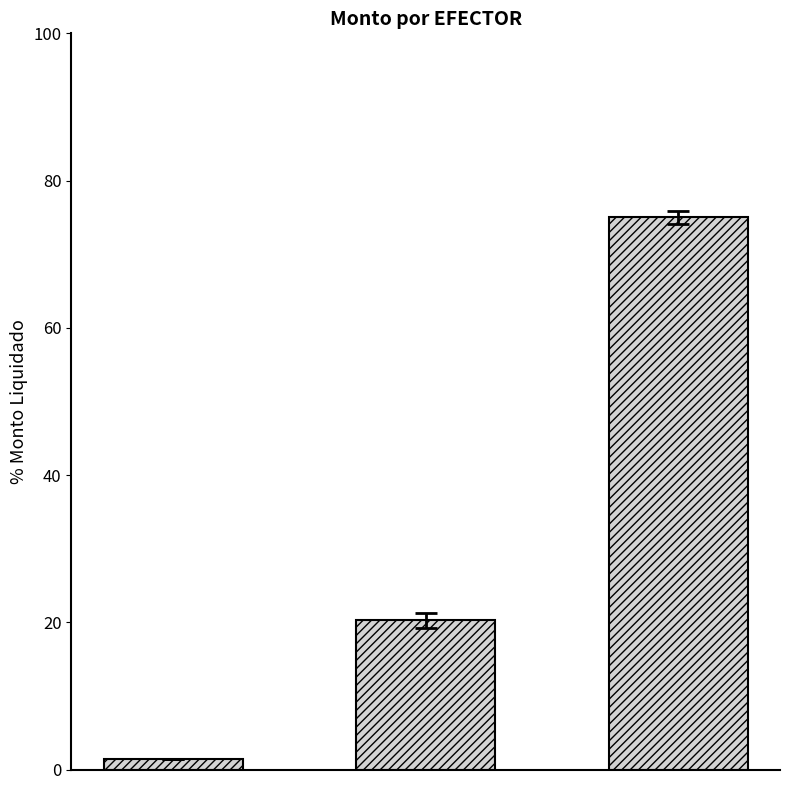

What is the average value?

32.2